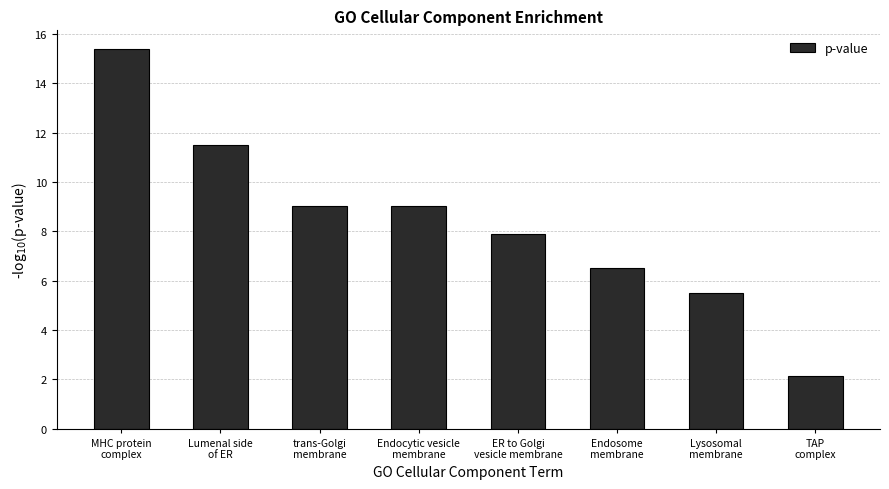

Which has a higher value, Endocytic vesicle
membrane or MHC protein
complex?

MHC protein
complex